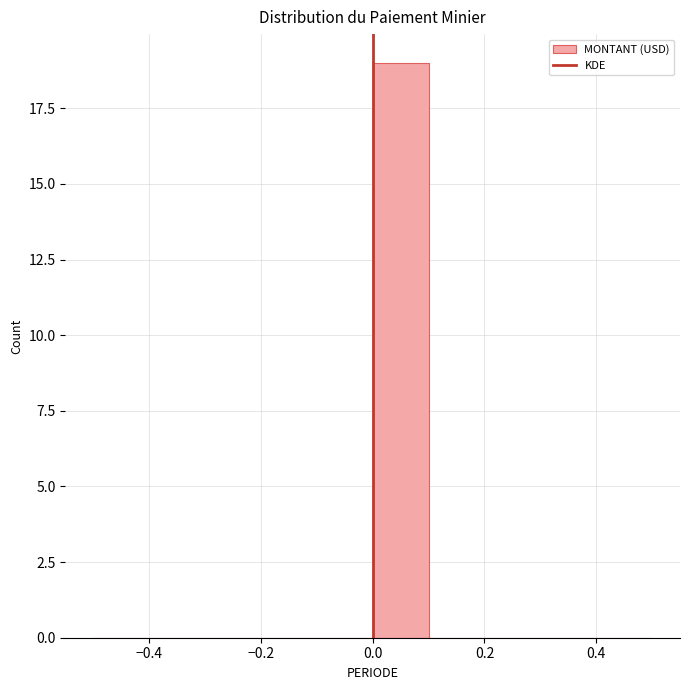

Reading left to right, transcribe this chart: for each bar, give the range it covers on the x-axis and its height. The values are not printed on the chart, so give them approximately, as read against the axis.

-0.5 to -0.4: 0
-0.4 to -0.3: 0
-0.3 to -0.2: 0
-0.2 to -0.1: 0
-0.1 to 0.0: 0
0.0 to 0.1: 19
0.1 to 0.2: 0
0.2 to 0.3: 0
0.3 to 0.4: 0
0.4 to 0.5: 0